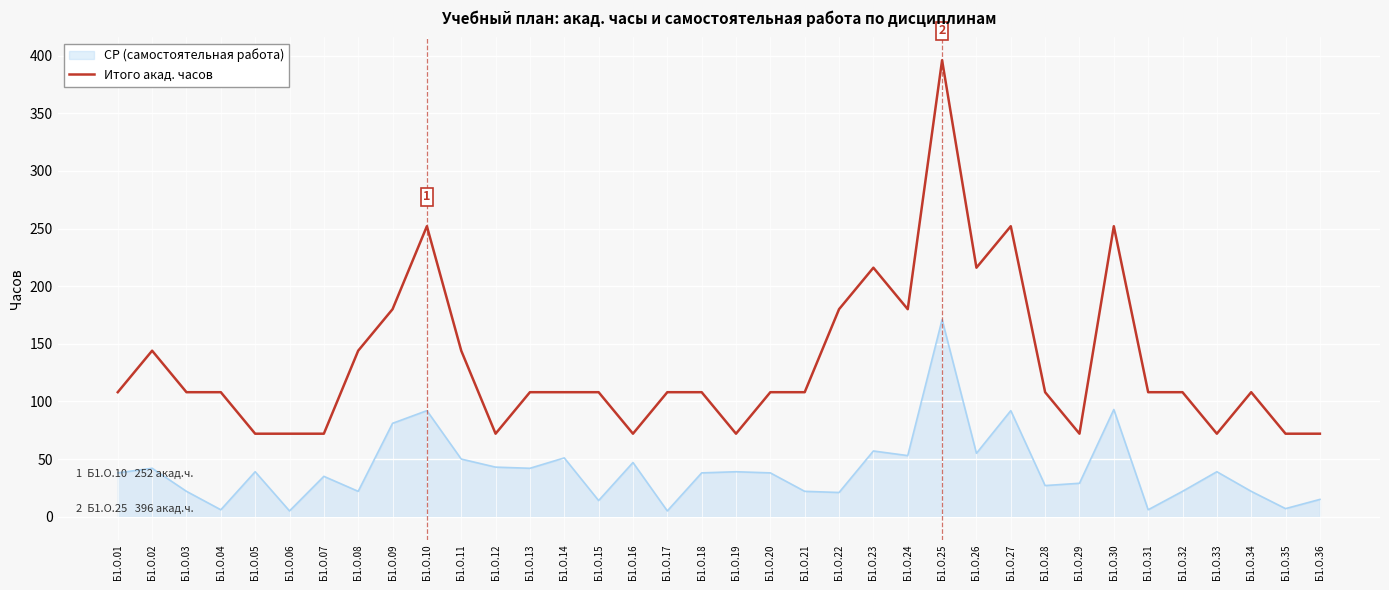

Which series has the largest total across all categories?

Итого акад. часов